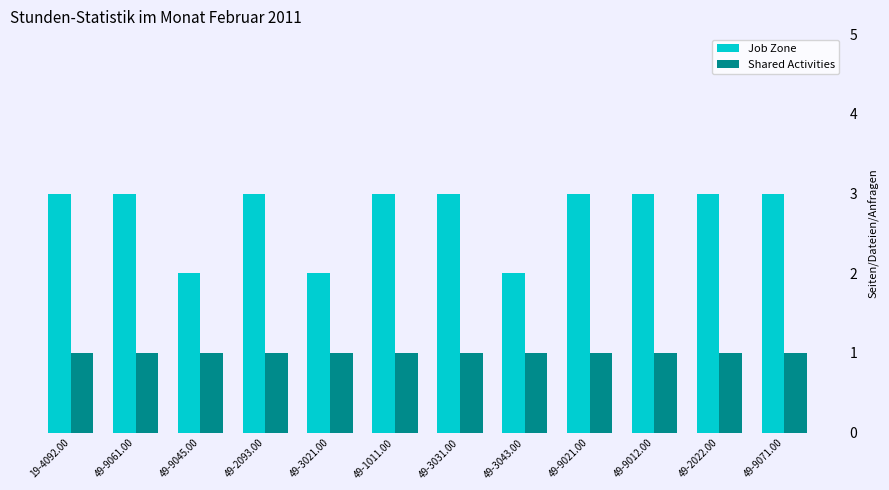

What is the smallest value displayed?

1